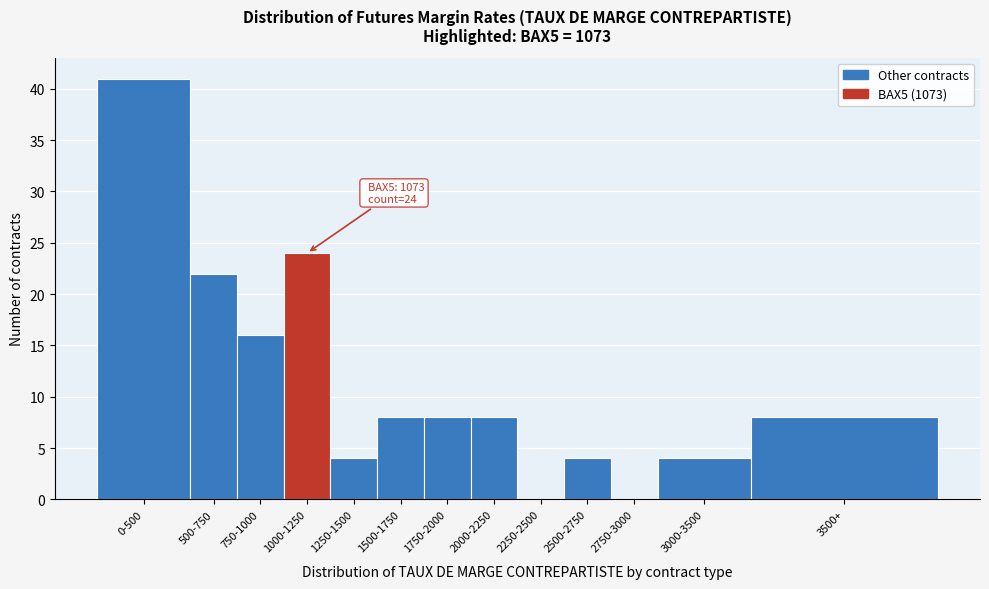

Reading left to right, list all the values displayed in this chart.

0-500=41	500-750=22	750-1000=16	1000-1250=24	1250-1500=4	1500-1750=8	1750-2000=8	2000-2250=8	2250-2500=0	2500-2750=4	2750-3000=0	3000-3500=4	3500+=8